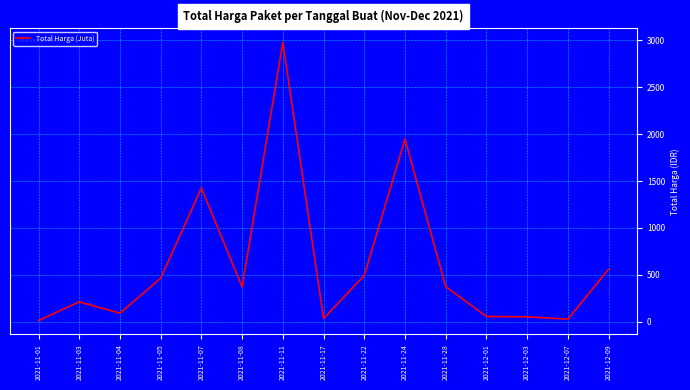

Read the value at 2021-11-28.

373.4